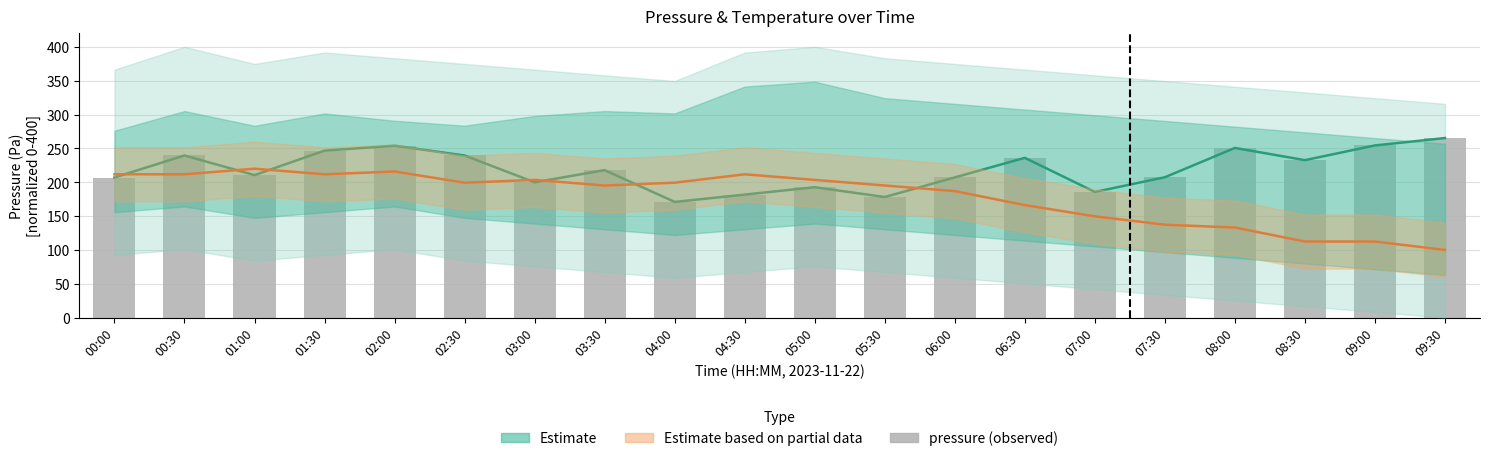

Rank the series by their maximum value, from highest to lowest.

Estimate, pressure, Estimate based on partial data